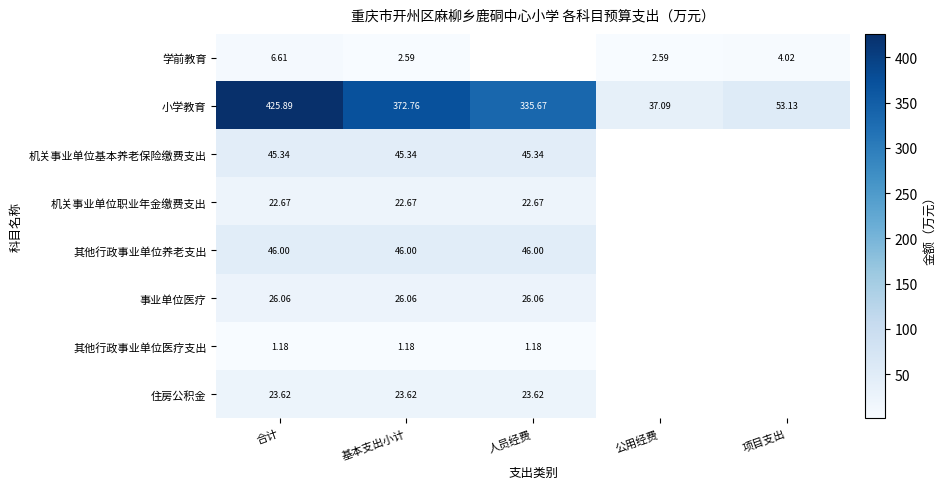

Where is 小学教育 nearest to the value 231?

人员经费